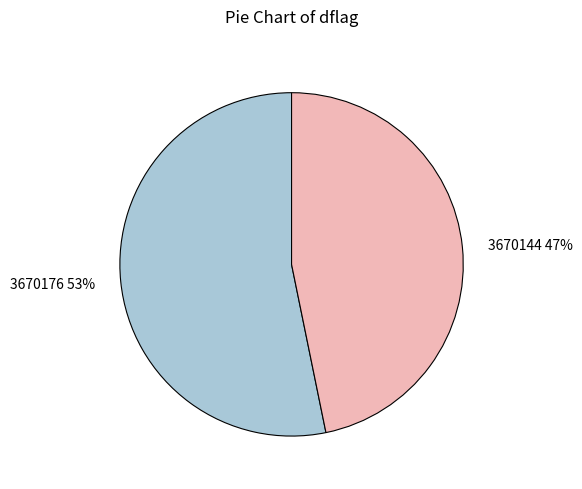

To the nearest percent, what is the average slice percentage?

50%